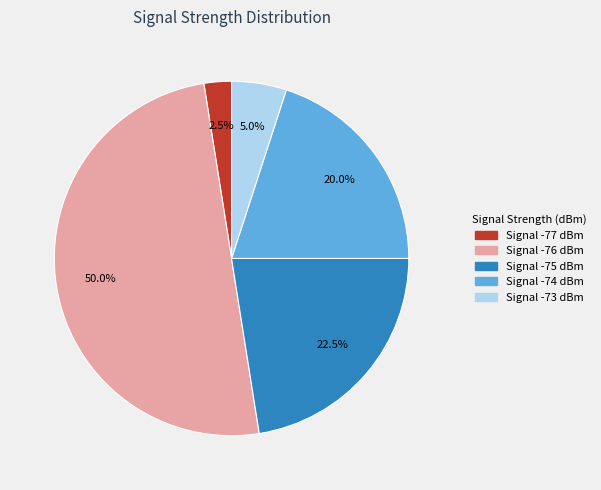

How many slices are in this pie chart?

5